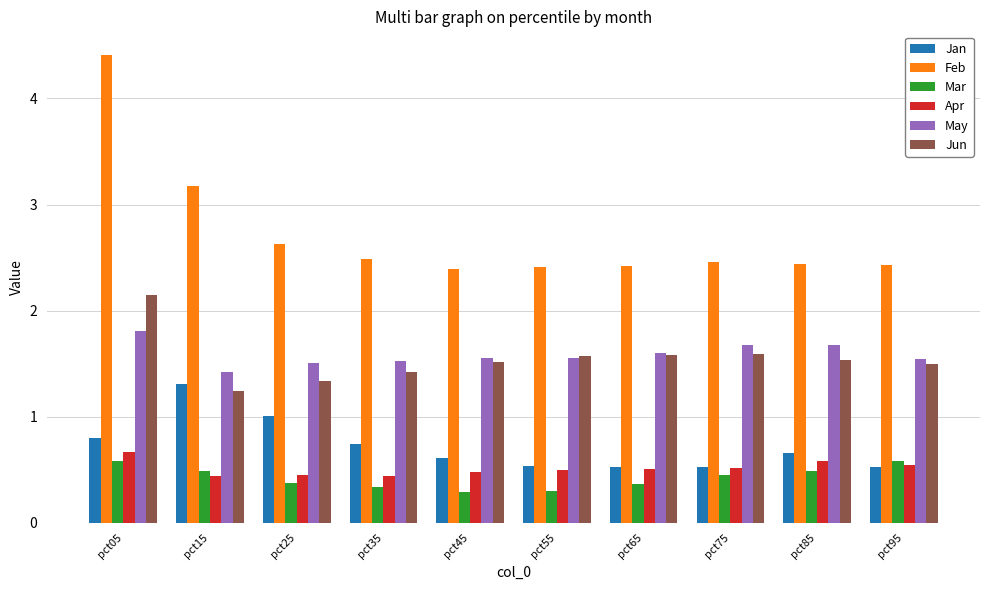

What is the maximum value shown in the chart?

4.4